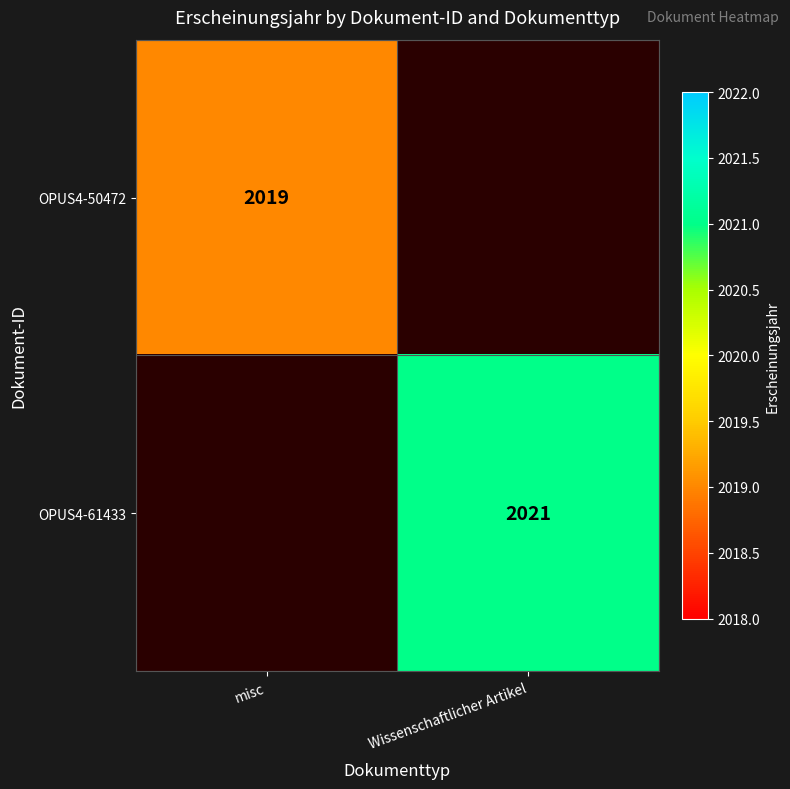

At which category does the chart reach its peak across all series?

Wissenschaftlicher Artikel